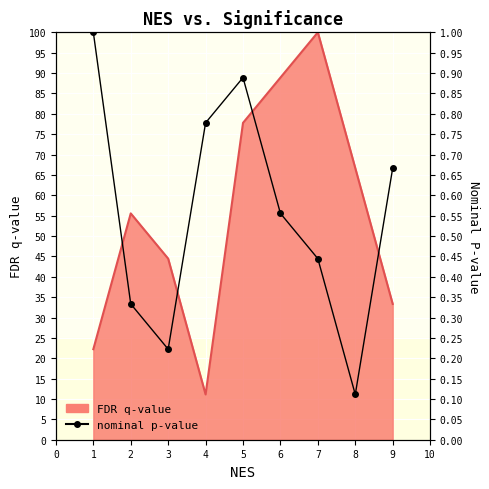

What is the value of the 5th point from the left?

0.9